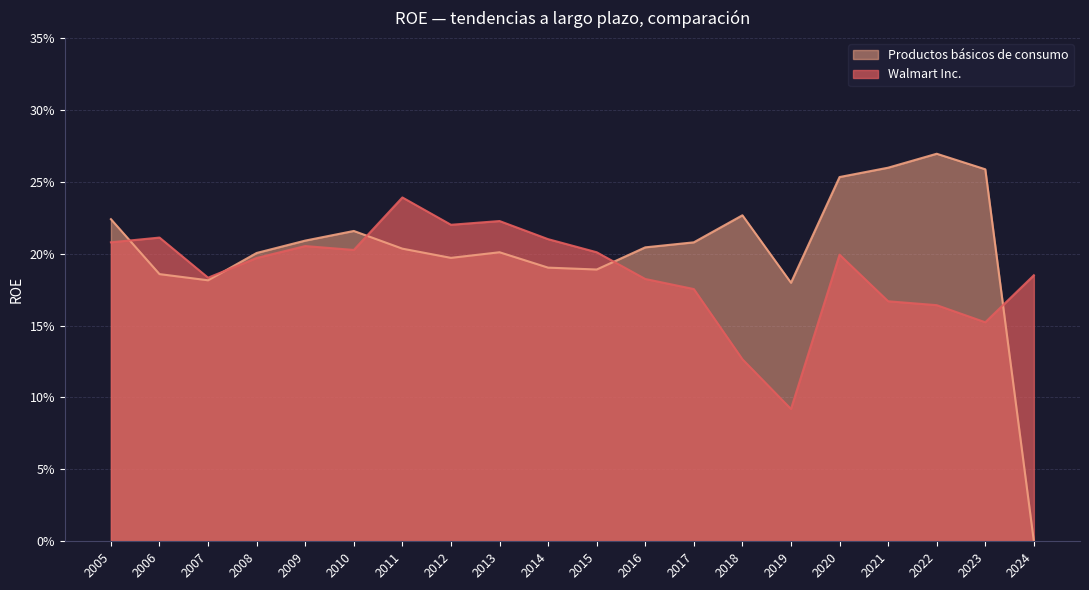

Count the number of data series in this chart.

2